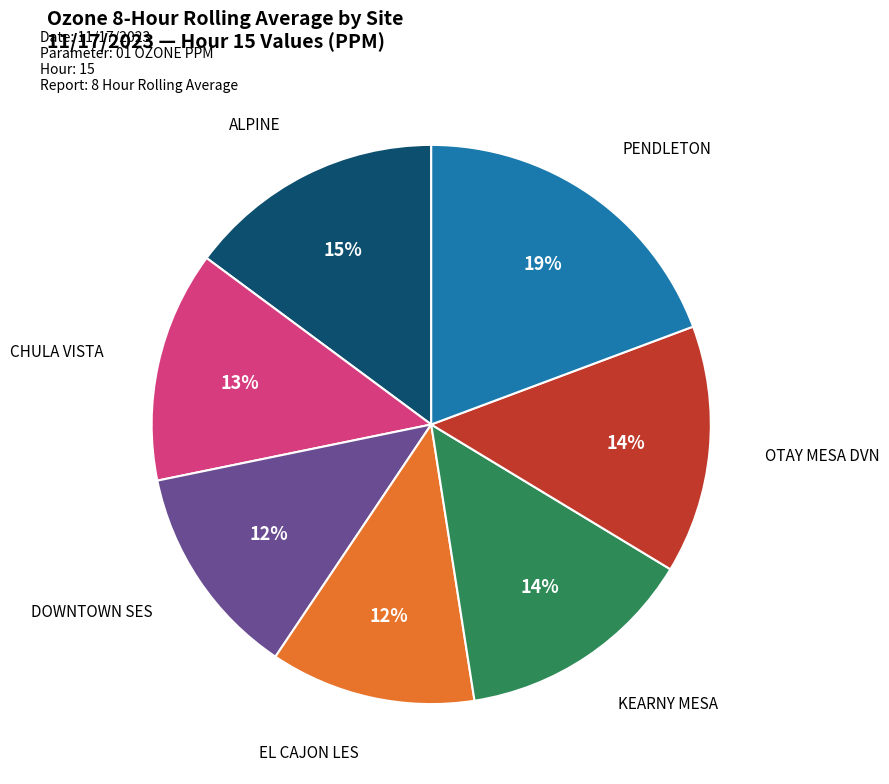

How many slices are in this pie chart?

7